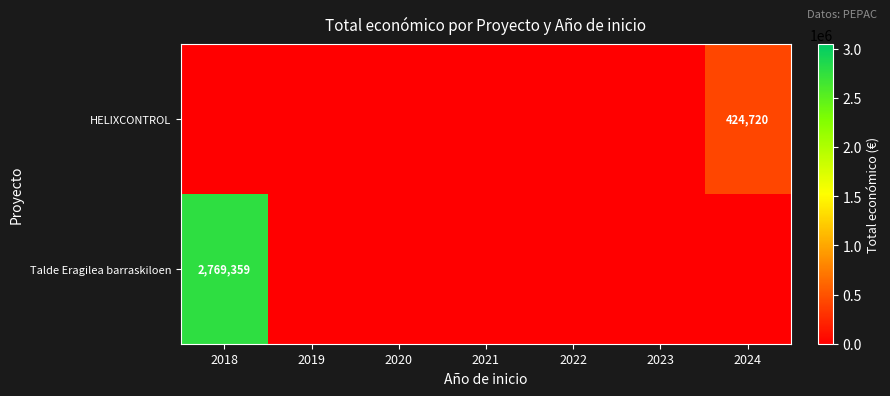

The HELIXCONTROL series shows 424720 at 2024. True or false?

True